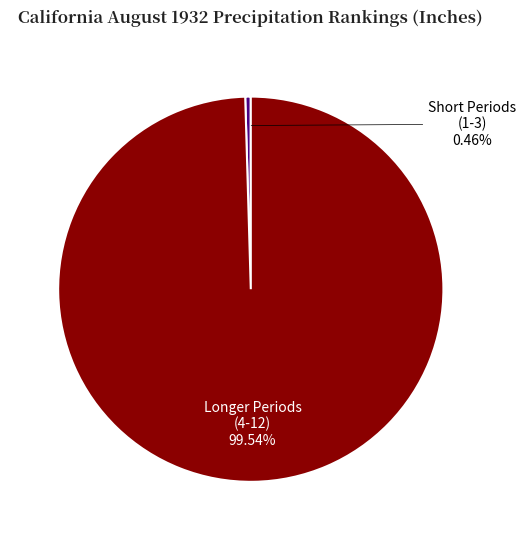

Is Longer Periods (4-12) the majority of the pie?

Yes